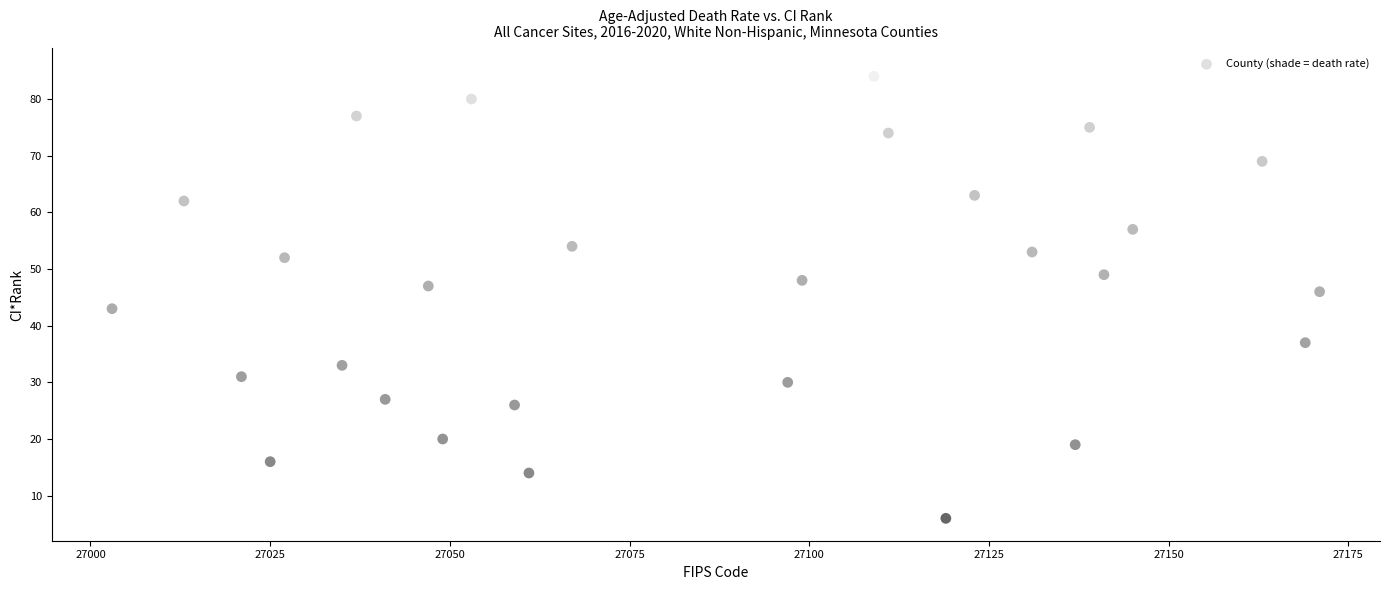

What Y value in the scatter plot is closest to 45?

46